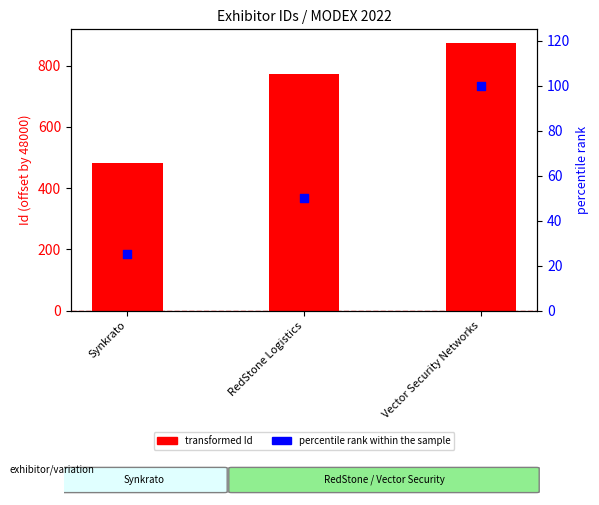

What are all the series names shown in the legend?

transformed Id, percentile rank within the sample